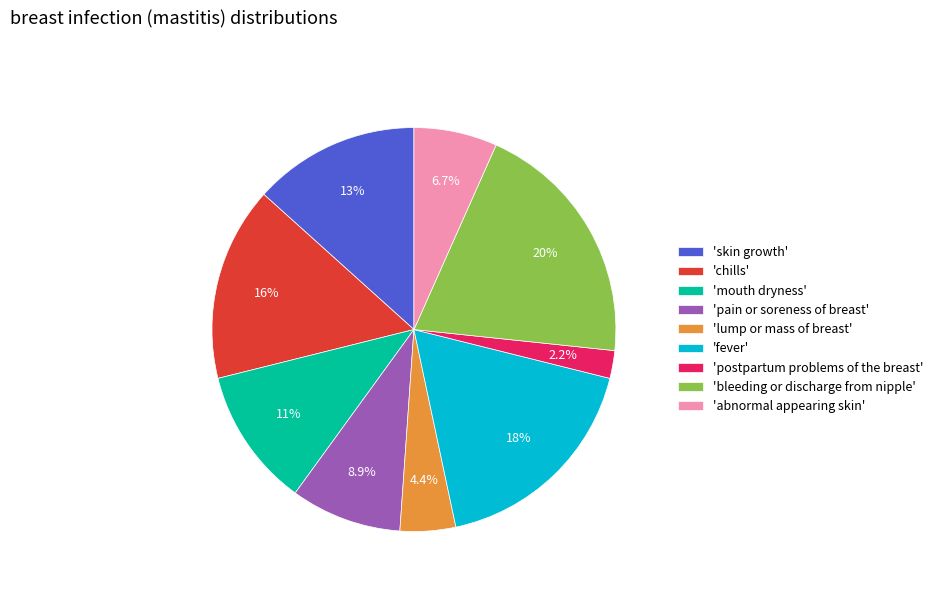

Rank the categories by value from highest to lowest.

'bleeding or discharge from nipple', 'fever', 'chills', 'skin growth', 'mouth dryness', 'pain or soreness of breast', 'abnormal appearing skin', 'lump or mass of breast', 'postpartum problems of the breast'